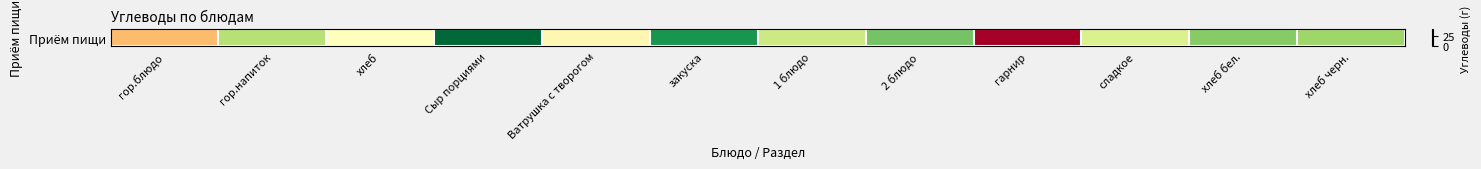

What is the average value?

16.0